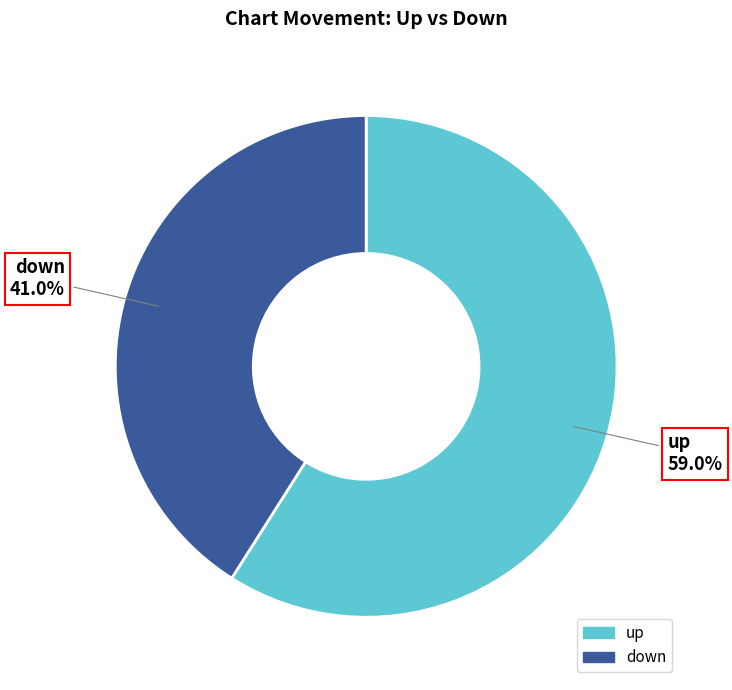

Is it true that up is 44% of the pie?

False